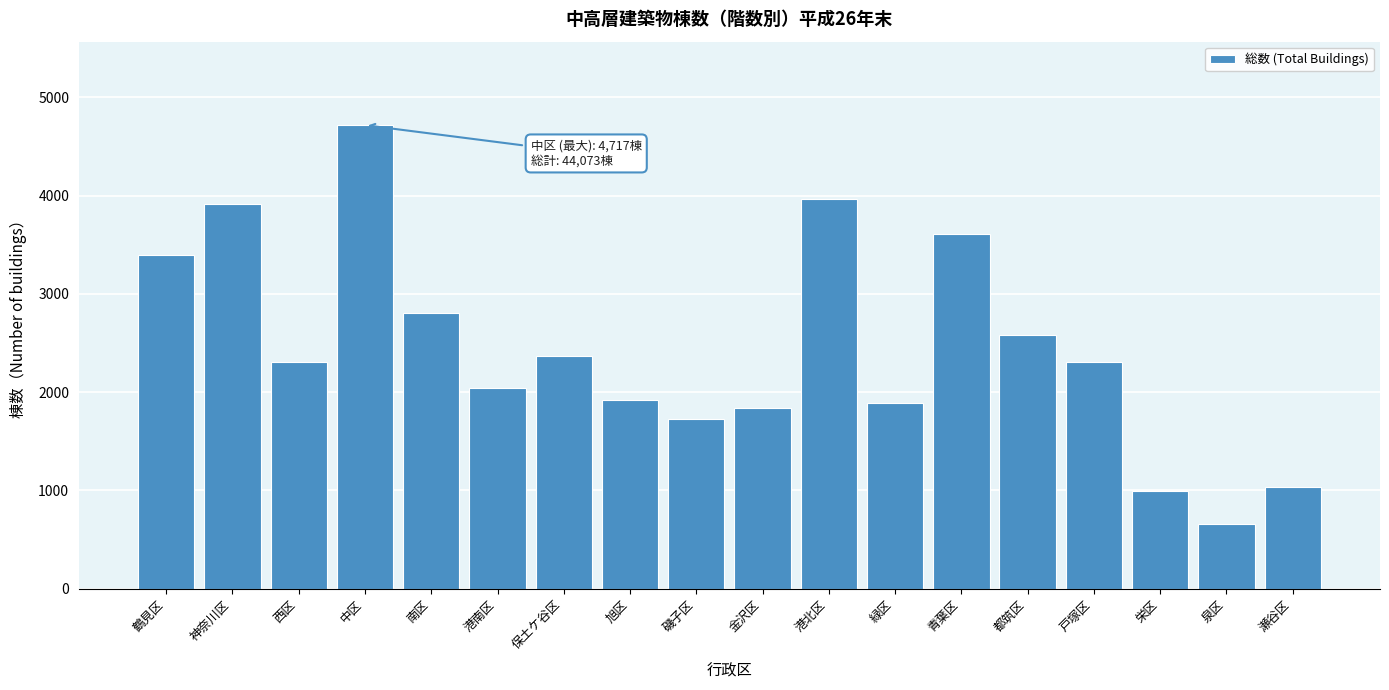

What is the label of the 1st bar from the left?

鶴見区